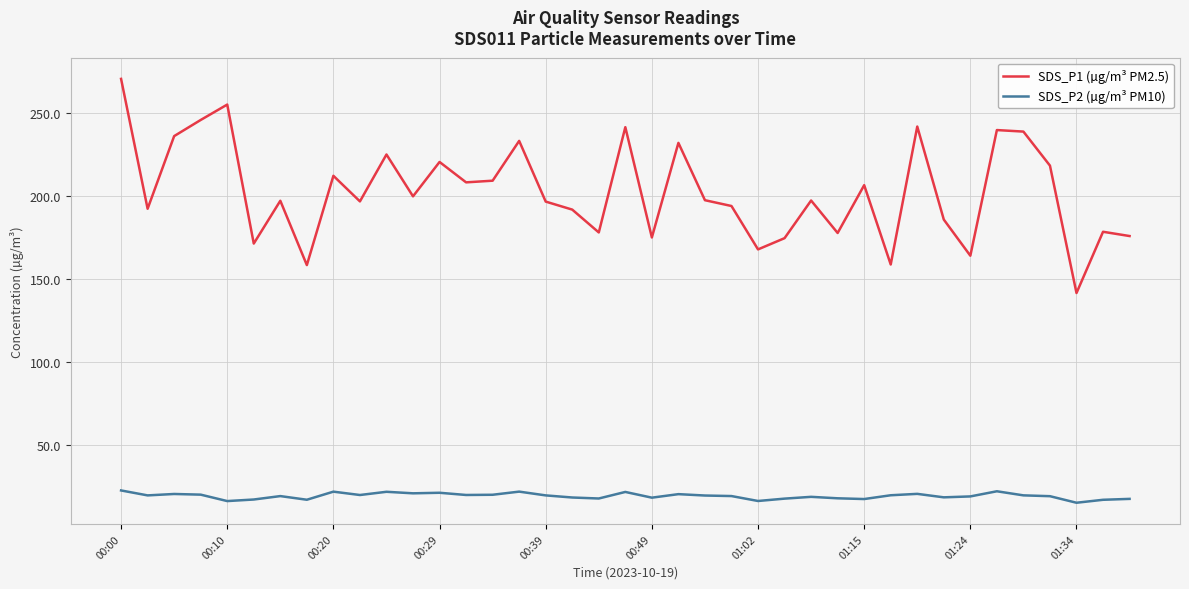

True or false: SDS_P1 (µg/m³ PM2.5) and SDS_P2 (µg/m³ PM10) cross at least once.

False